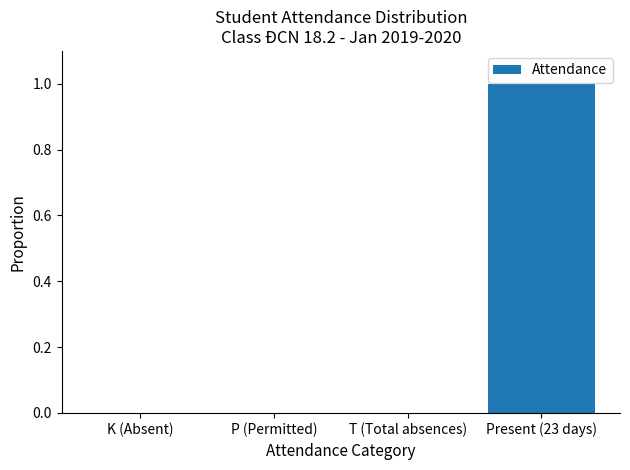

Which has a higher value, Present (23 days) or T (Total absences)?

Present (23 days)